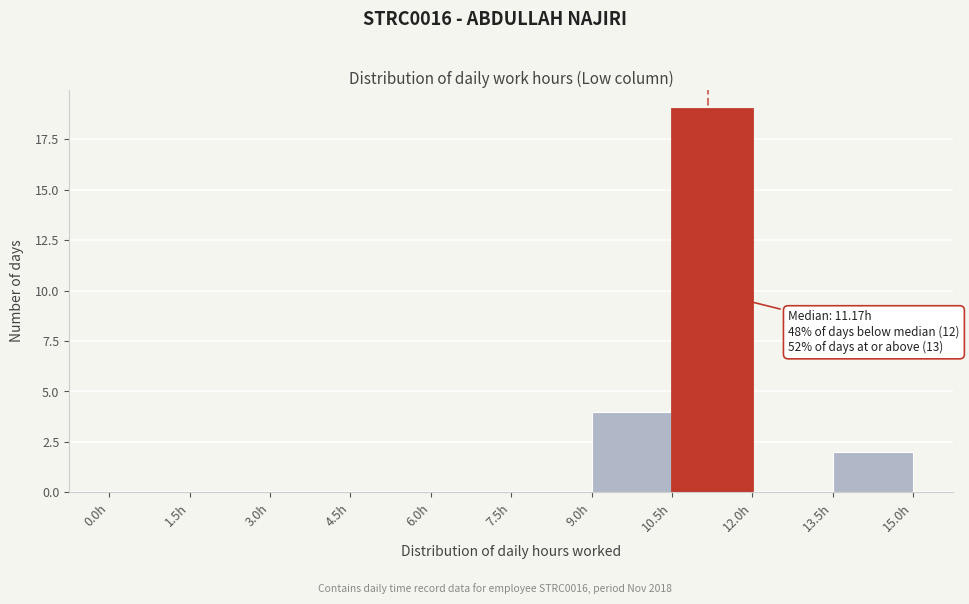

Over which range of the x-axis is the bar tallest?

10.5 to 12.0